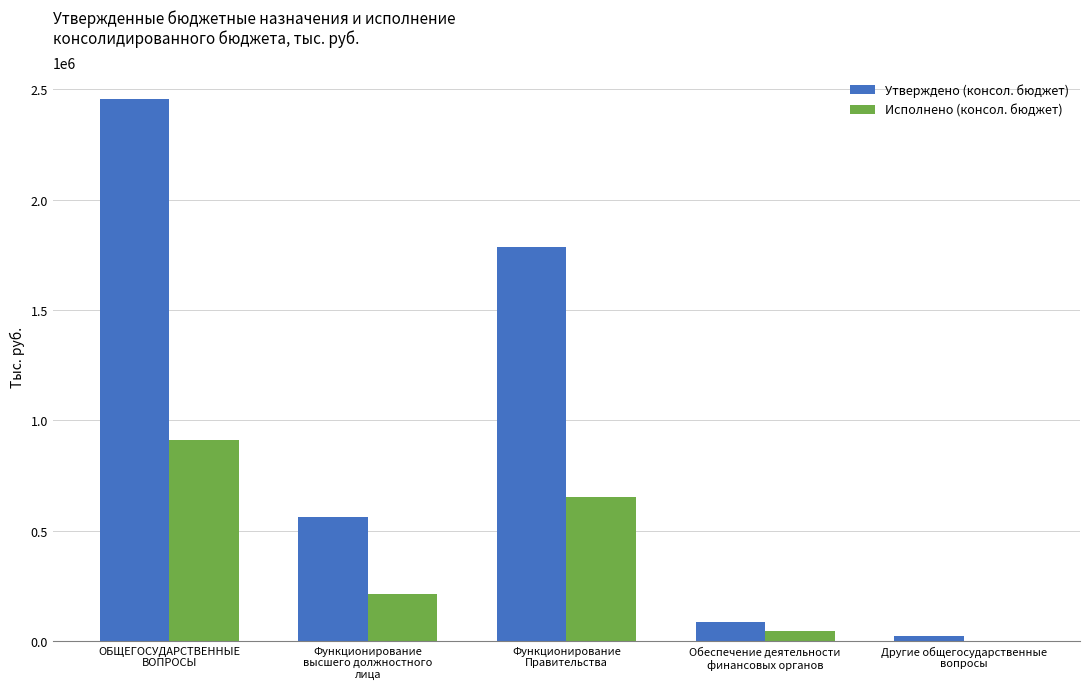

Reading left to right, extract all data points from this chart.

Утверждено (консол. бюджет): ОБЩЕГОСУДАРСТВЕННЫЕ
ВОПРОСЫ=2455465.2	Функционирование
высшего должностного
лица=560032.0	Функционирование
Правительства=1785602.1	Обеспечение деятельности
финансовых органов=86210.0	Другие общегосударственные
вопросы=23621.1
Исполнено (консол. бюджет): ОБЩЕГОСУДАРСТВЕННЫЕ
ВОПРОСЫ=910838.4	Функционирование
высшего должностного
лица=213828.2	Функционирование
Правительства=653904.2	Обеспечение деятельности
финансовых органов=43106.0	Другие общегосударственные
вопросы=0.0